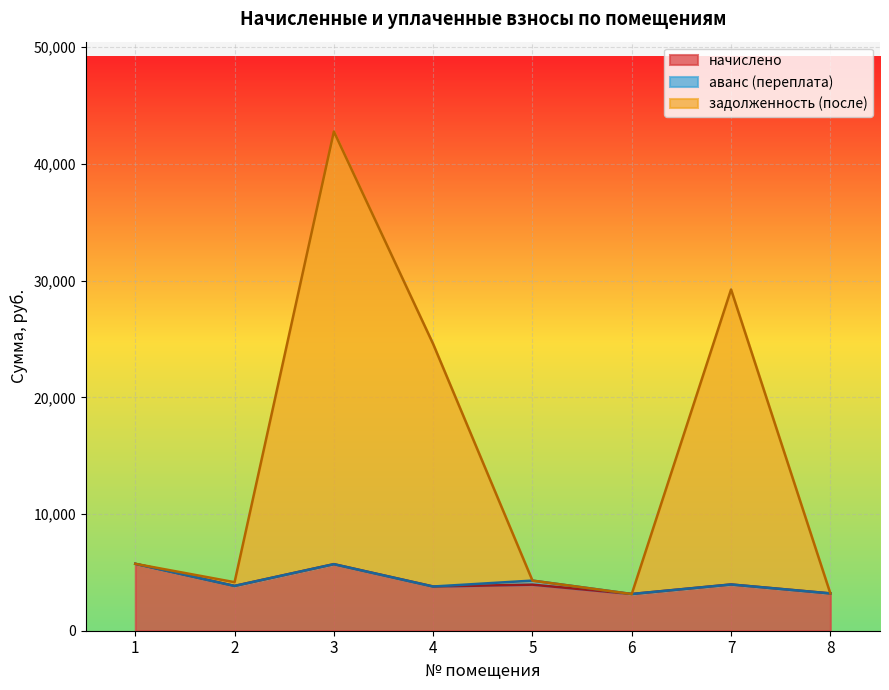

What is the difference between the задолженность (после) values at 2 and 6?

1011.9